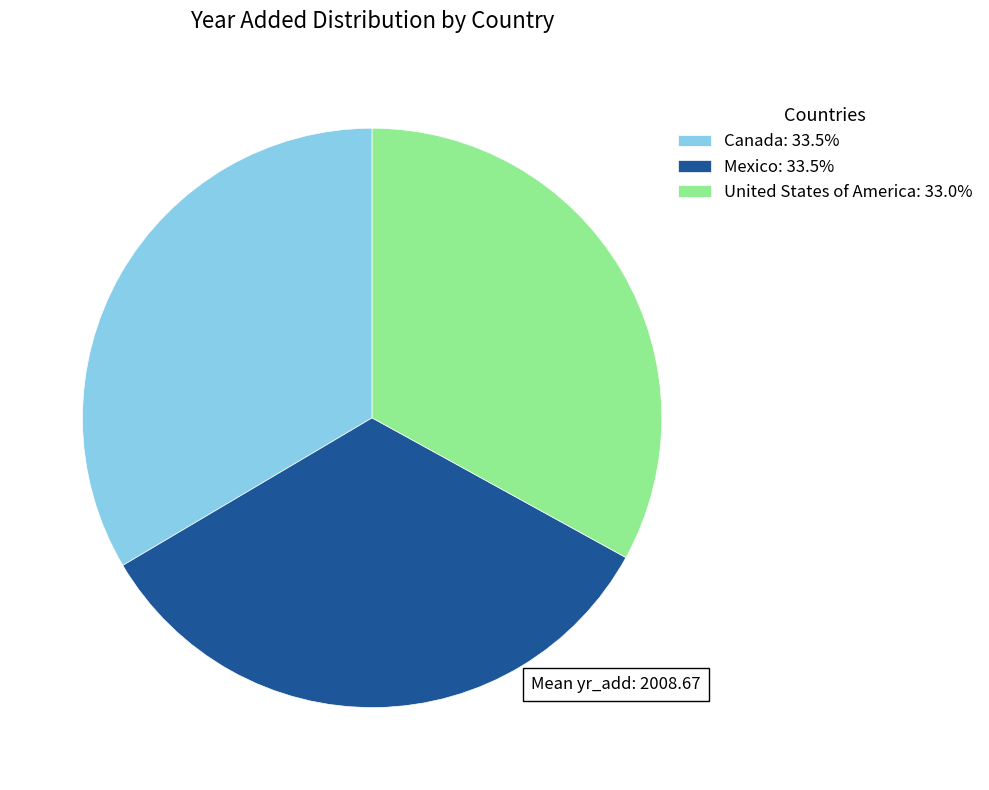

Do Canada and Mexico together represent more than half of the pie?

Yes